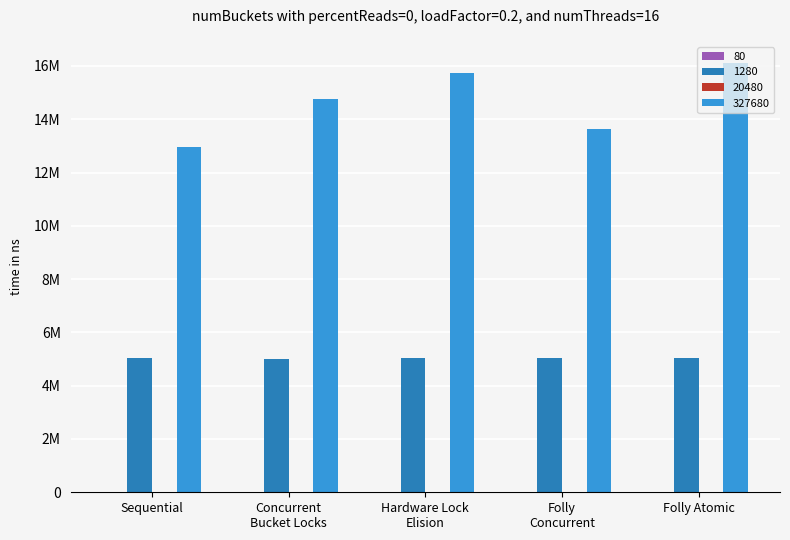

Does the chart contain stacked bars?

No